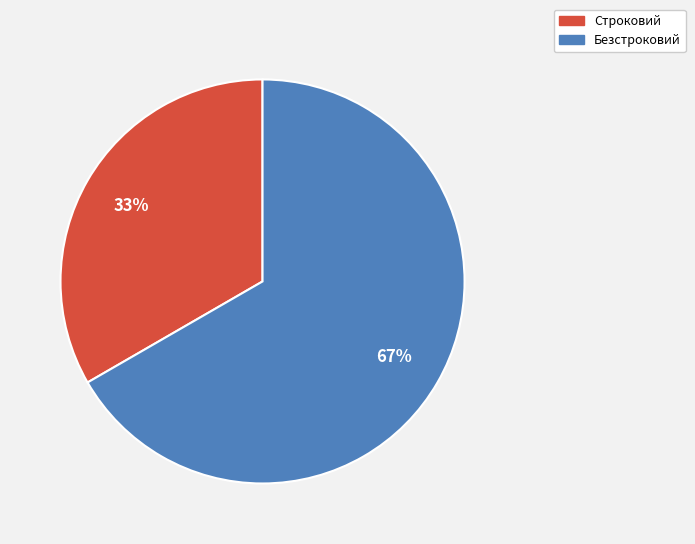

The Строковий slice represents 33% of the pie. True or false?

True